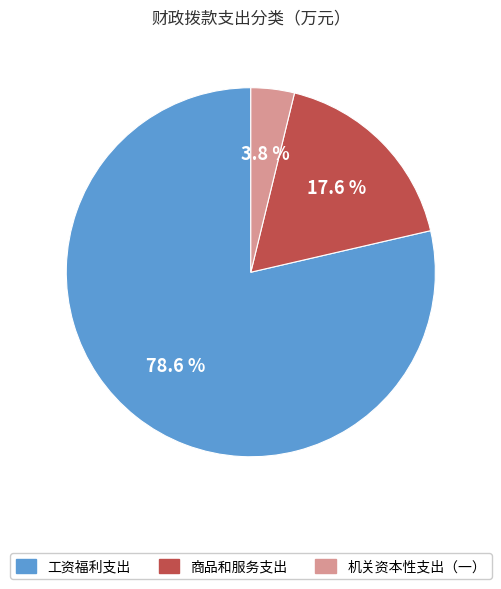

To the nearest percent, what is the difference between the largest and smallest slice percentages?

75%